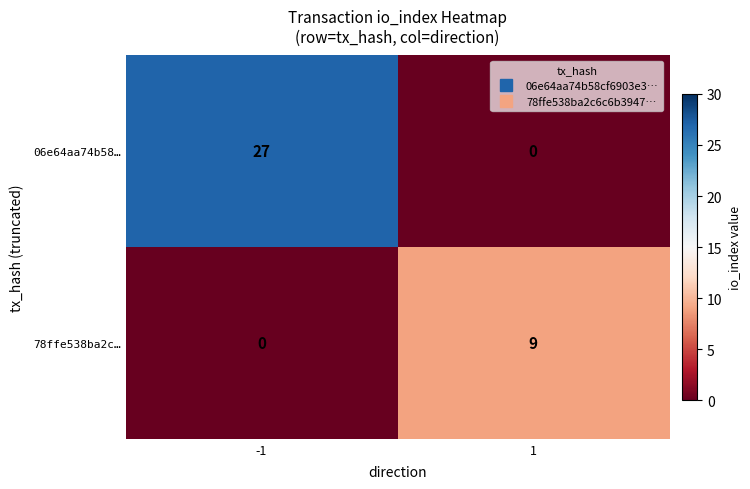

What is the maximum value shown in the chart?

27